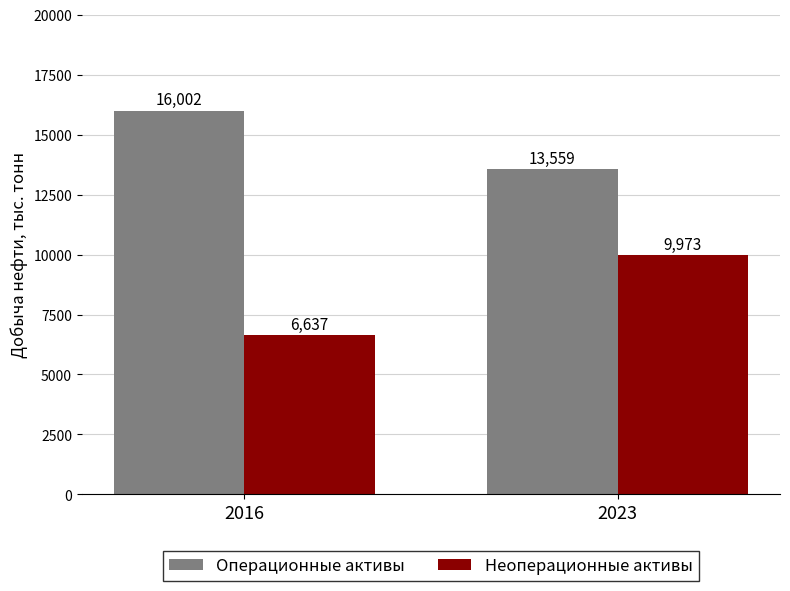

What is the approximate value of Неоперационные активы at 2023?

9972.7